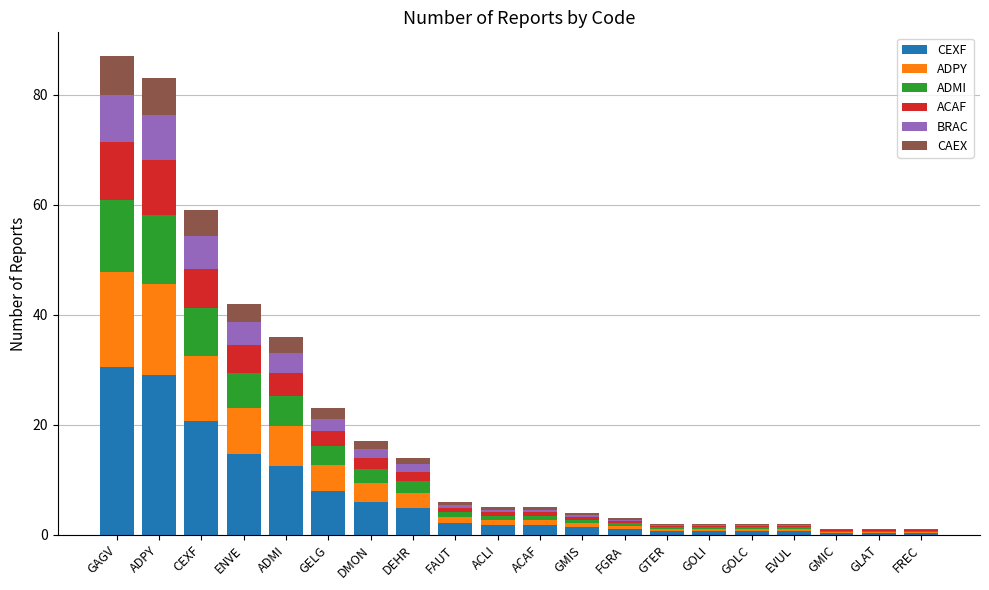

At ACLI, list the series in order from smallest to largest.

CAEX, BRAC, ACAF, ADMI, ADPY, CEXF